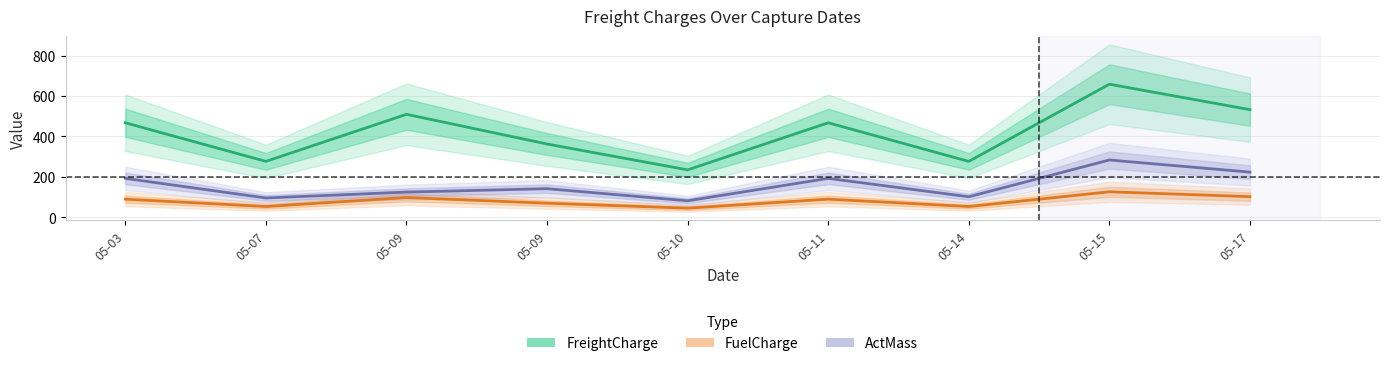

Reading left to right, transcribe all the data shown in this chart.

FreightCharge: 467.2	276.1	509.2	362.2	234.1	467.2	276.1	658.3	532.3
FuelCharge: 89.1	52.6	97.1	69.1	44.6	89.1	52.6	125.5	101.5
ActMass: 192.0	95.0	124.0	141.0	81.0	192.0	101.0	283.0	223.0